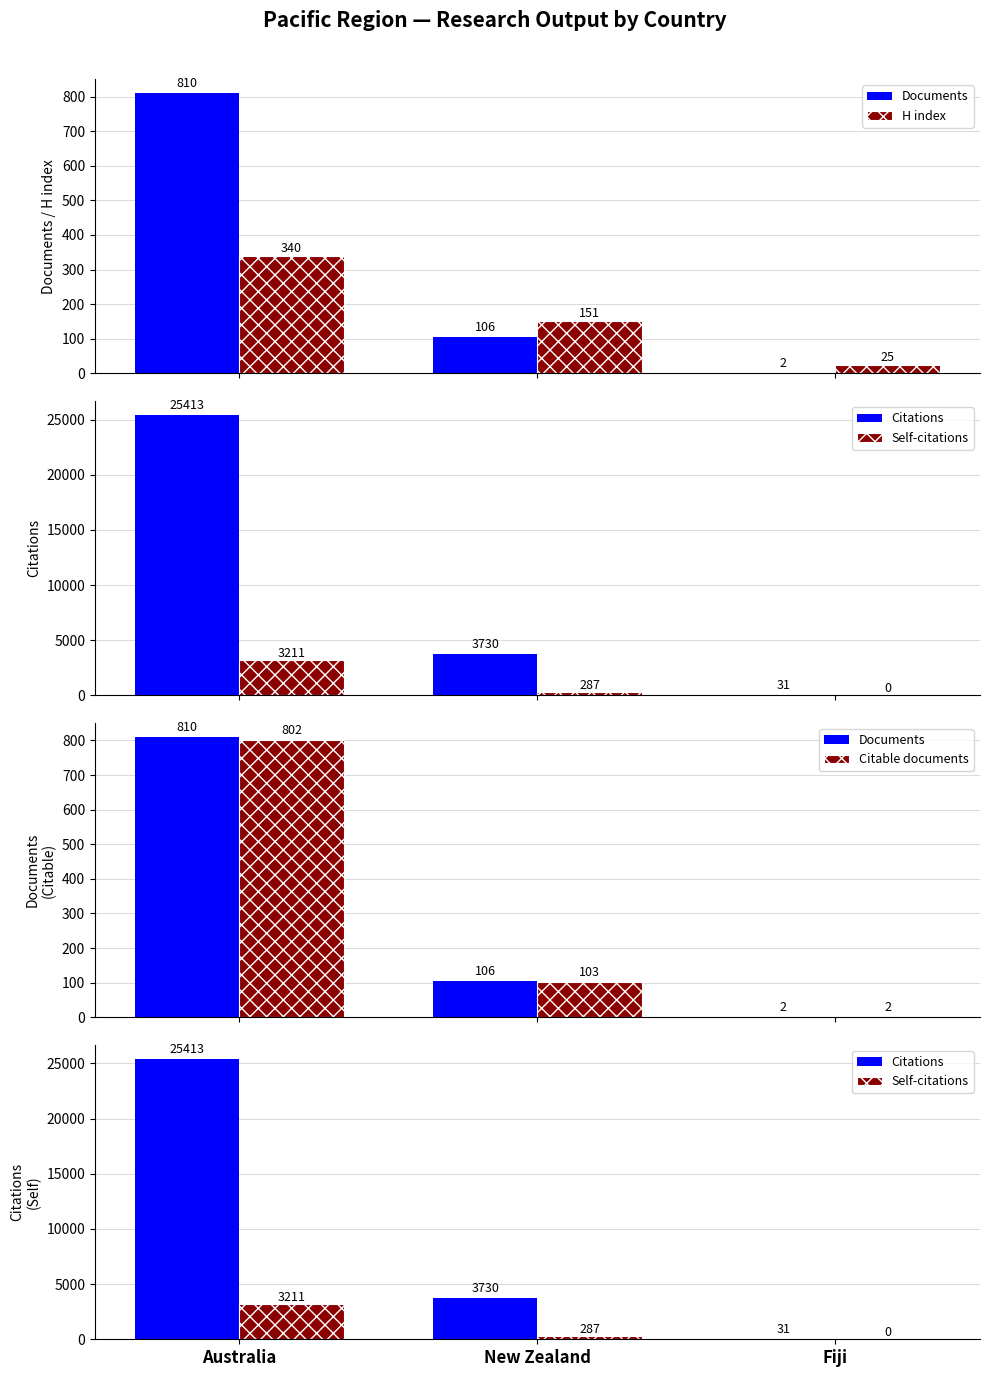

Which category has the lowest value in the H index series?

Fiji